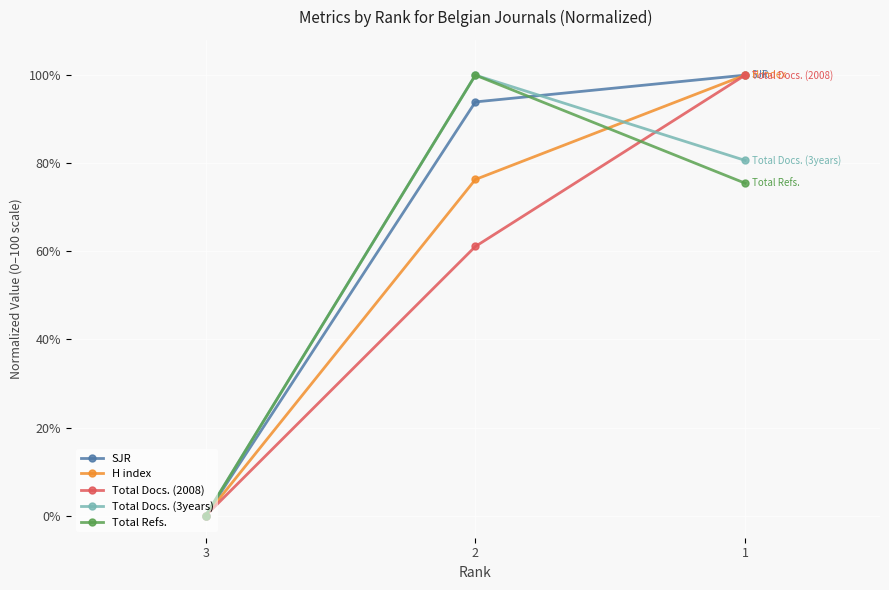

At which category is the sum across all series the highest?

1